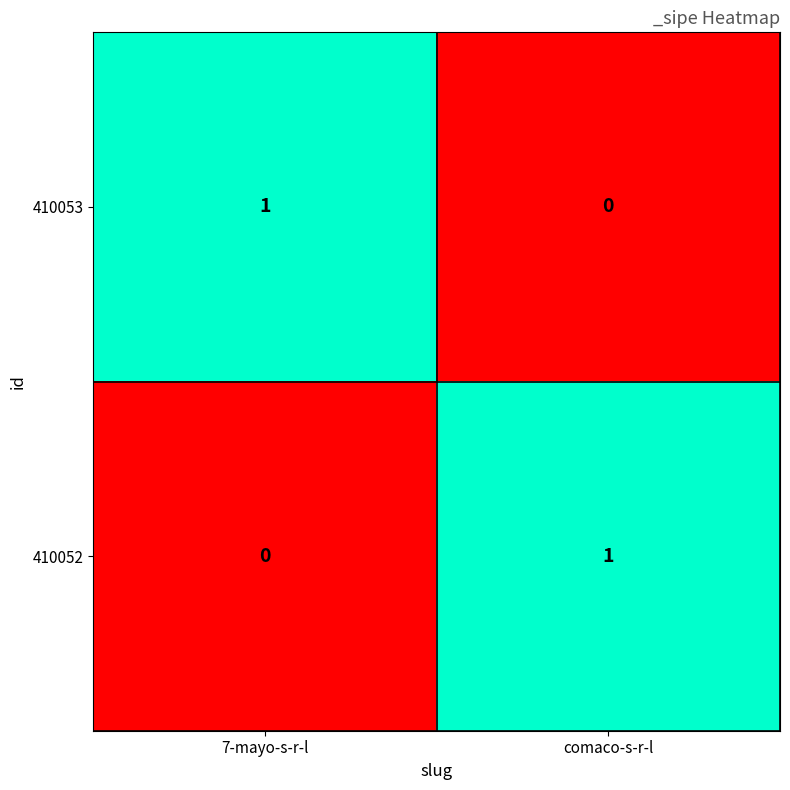

List the labels in order of 410053 value, smallest first.

comaco-s-r-l, 7-mayo-s-r-l